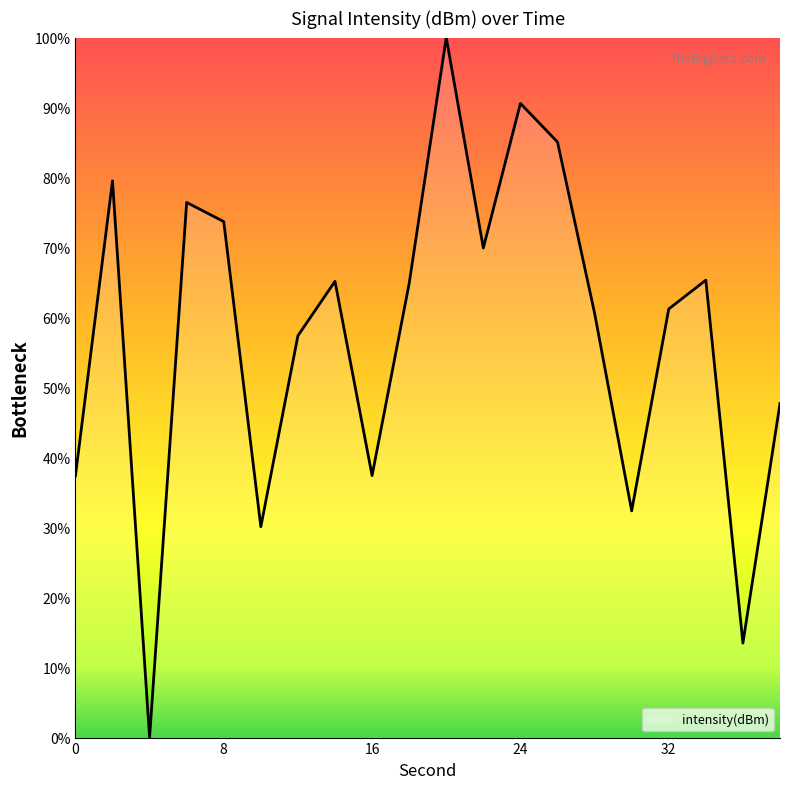

What is the maximum value shown in the chart?

100.0